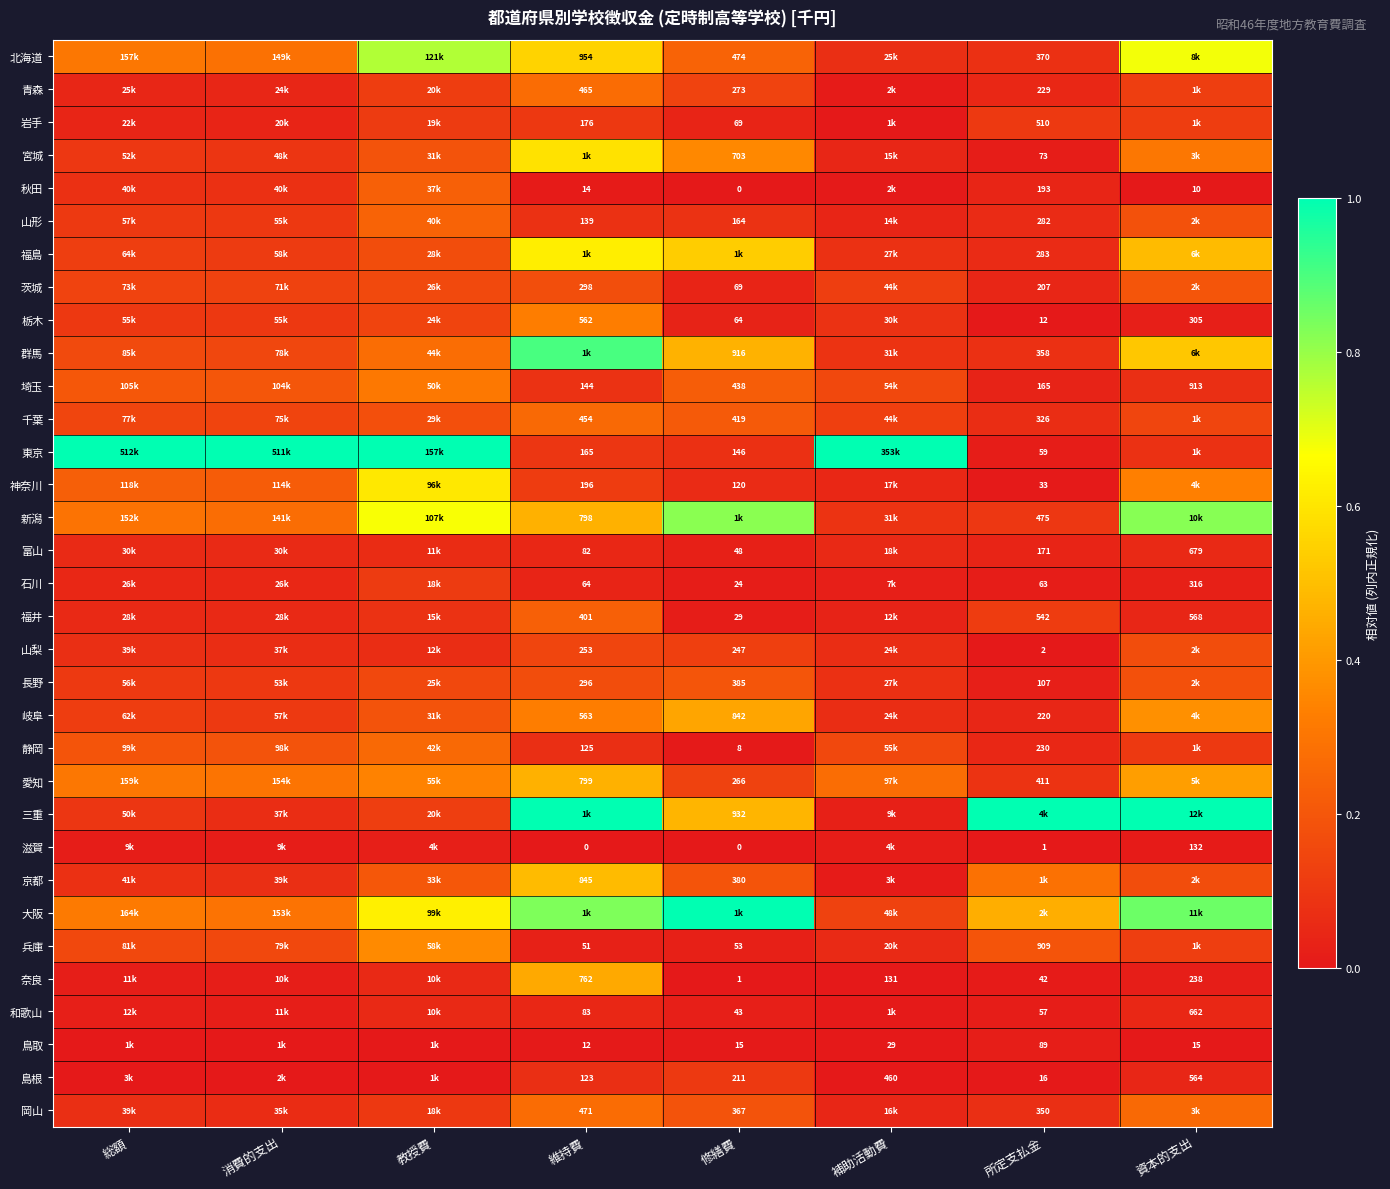

Is it true that 栃木 equals 0.0 at 修繕費?

False